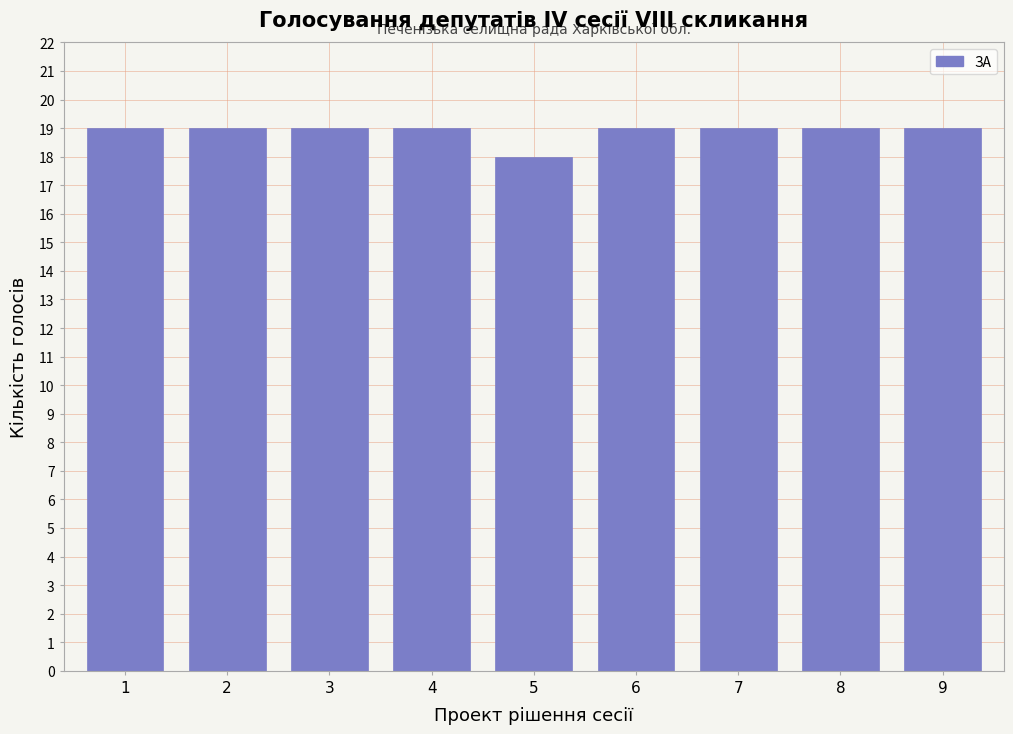

Reading left to right, transcribe all the data shown in this chart.

19	19	19	19	18	19	19	19	19